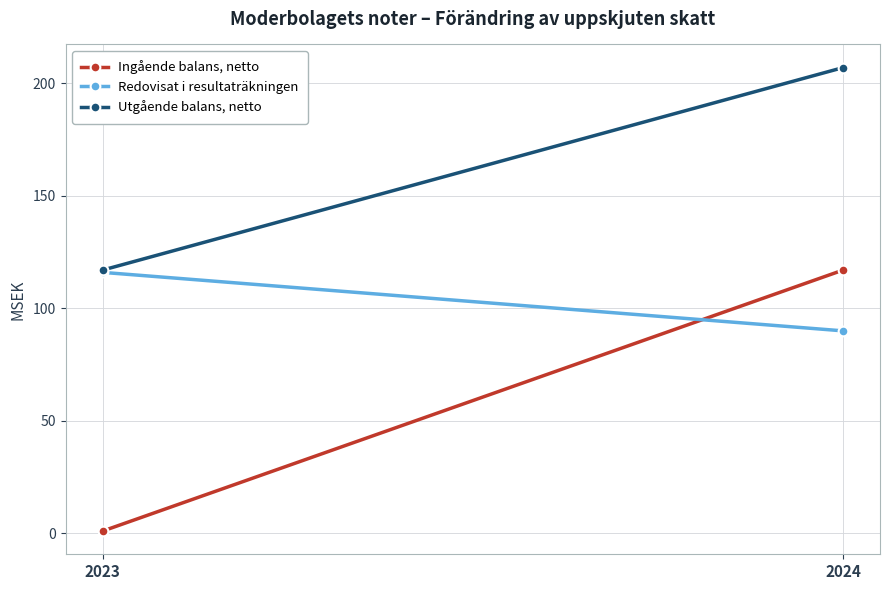

What is the sum of the Ingående balans, netto values at 2024 and 2023?

118